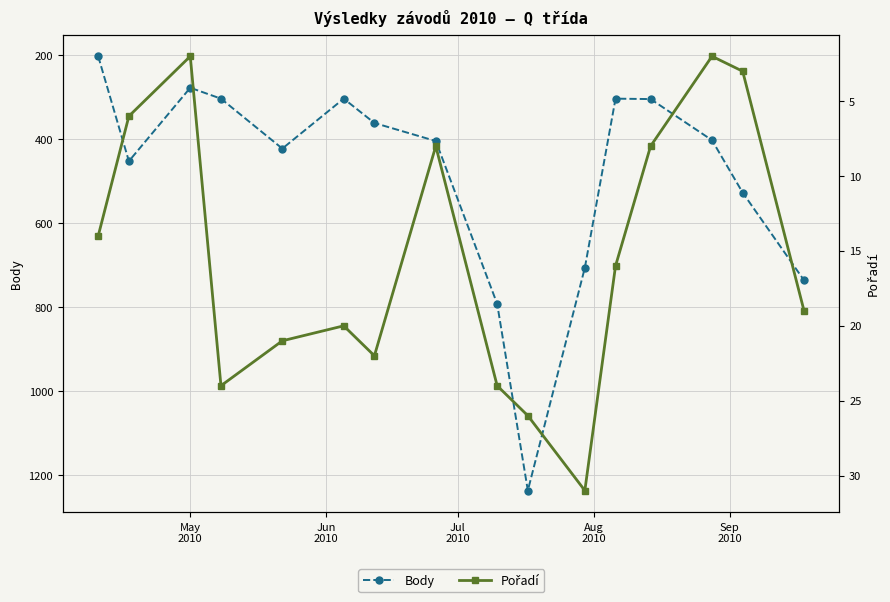

What is the value of the Body point at the 2nd from the left?

452